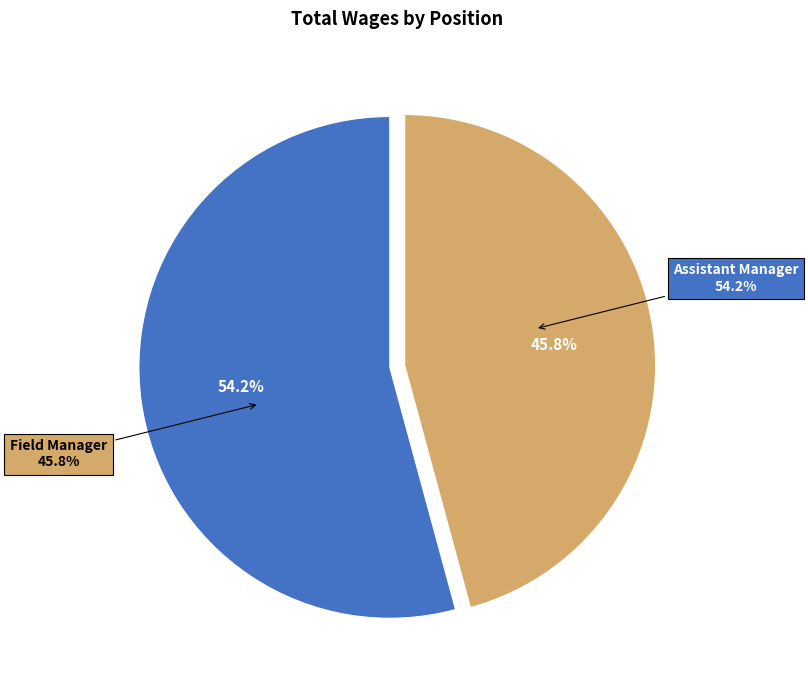

Is there any slice that represents more than half of the pie?

Yes